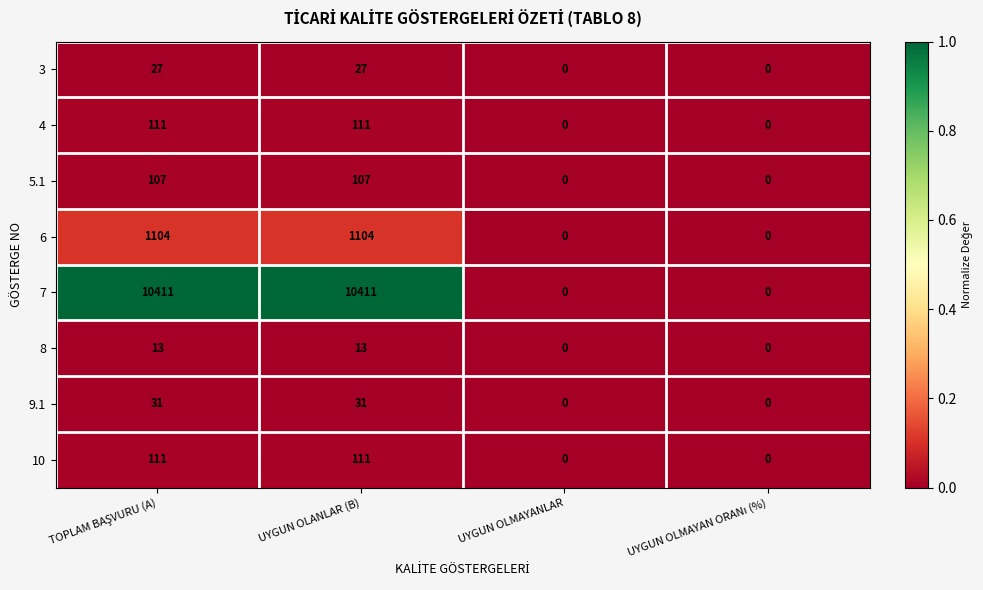

Which series has the largest range (max minus min)?

7